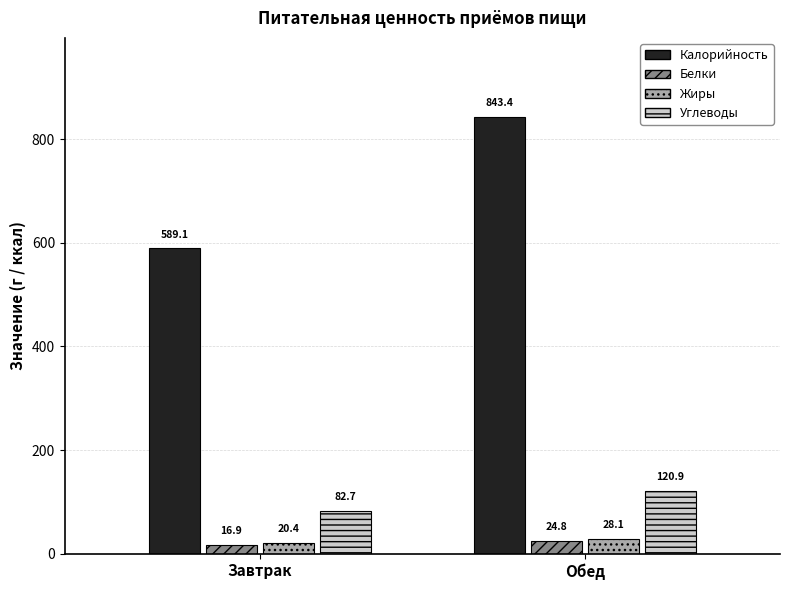

Which series changed the most between Завтрак and Обед?

Калорийность